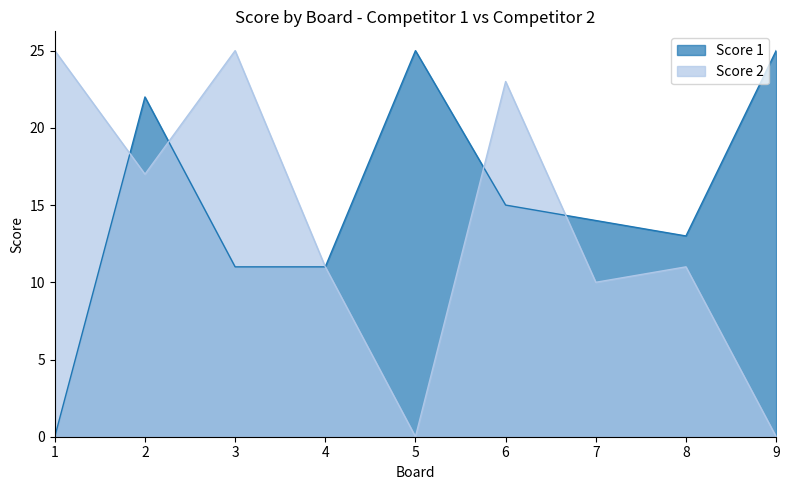

True or false: Score 2 has more than 0 points higher than both neighbors.

True